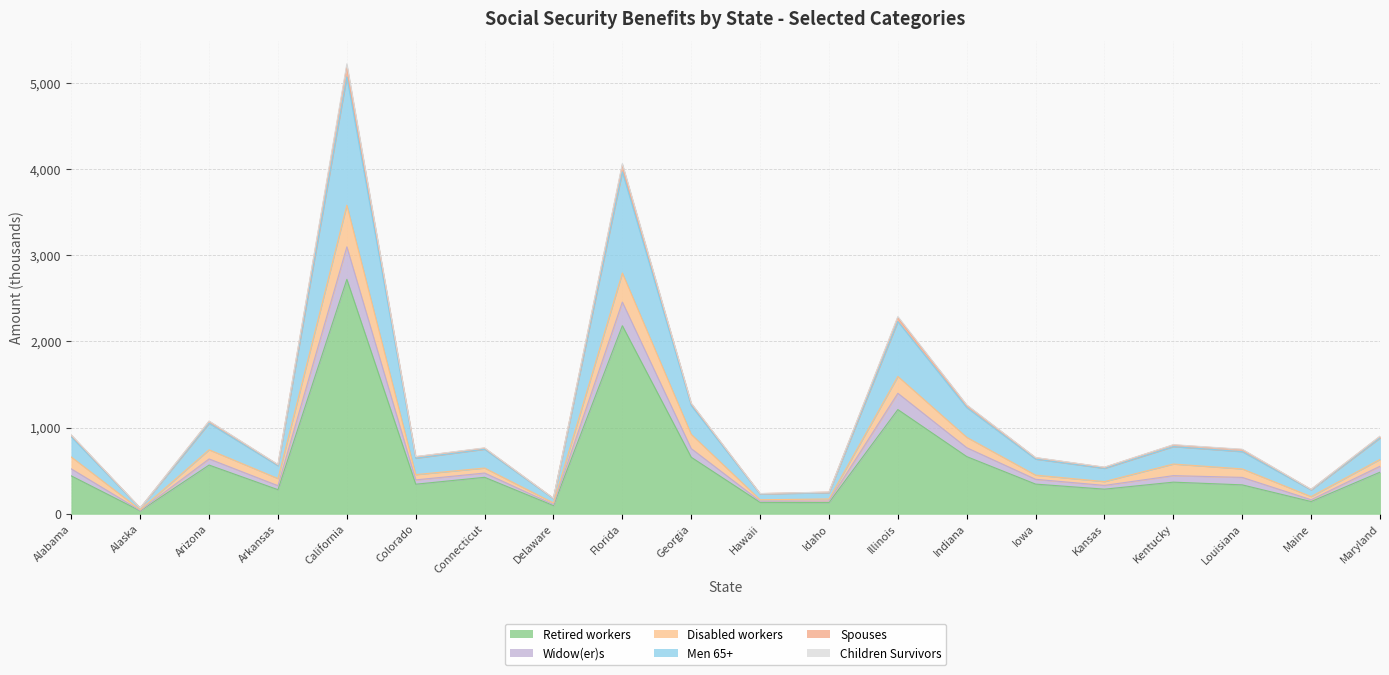

Which category has the highest value in the Retired workers series?

California